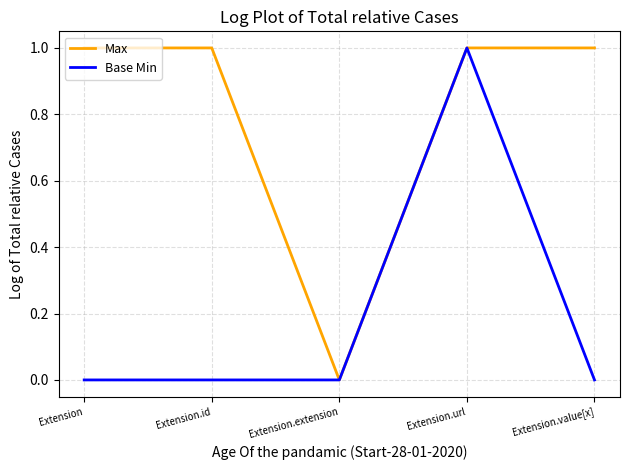

Does the chart have visible grid lines?

Yes